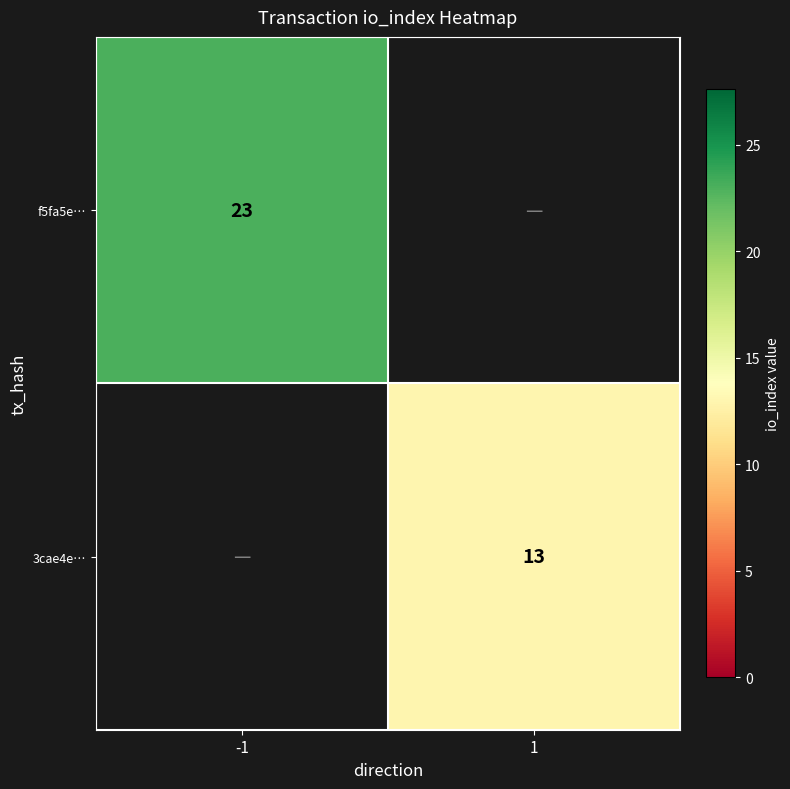

At which category is the sum across all series the highest?

-1